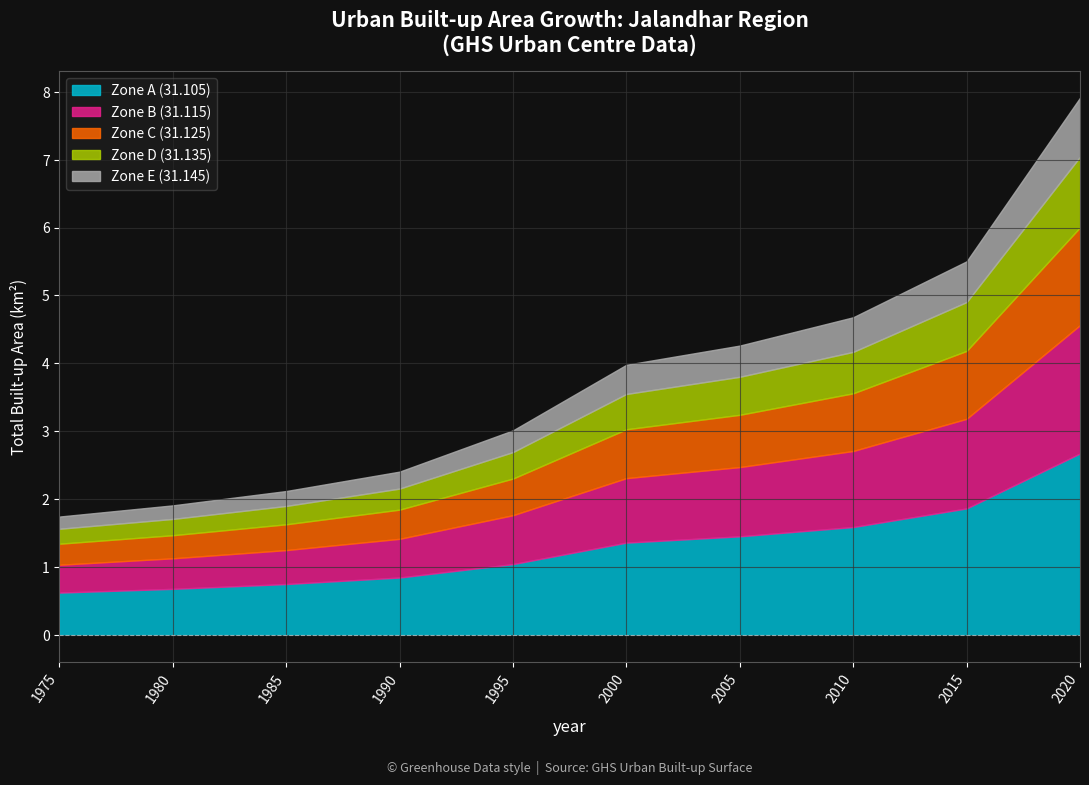

What is the minimum value for Zone A (31.105)?

0.6